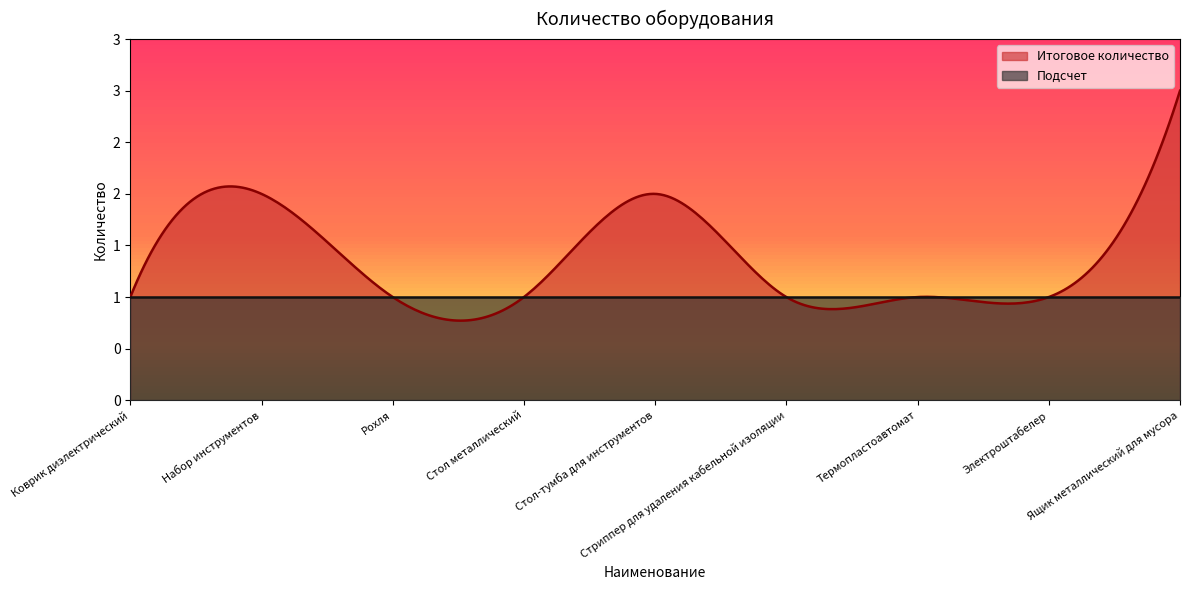

The Итоговое количество series shows 3 at Ящик металлический для мусора. True or false?

True